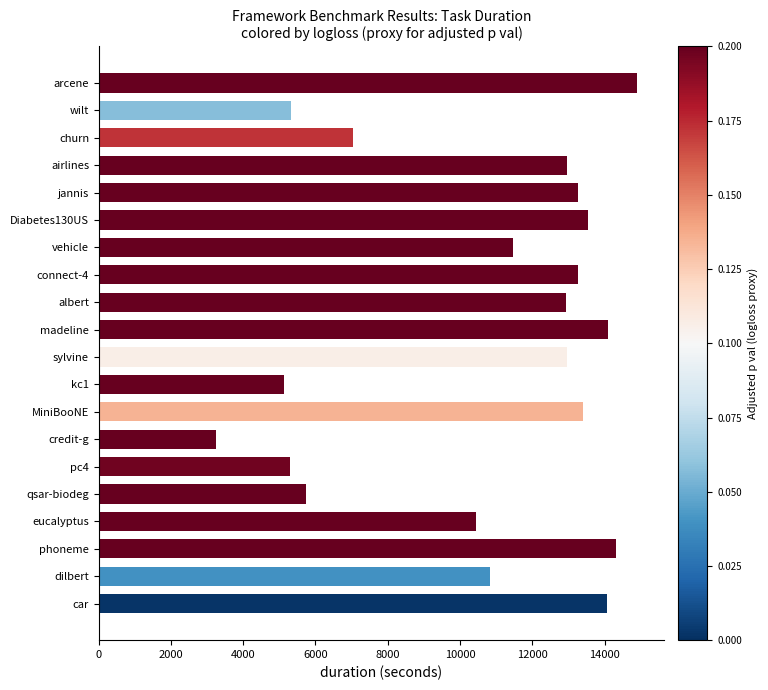

Are the bars grouped side by side (vs. stacked)?

No